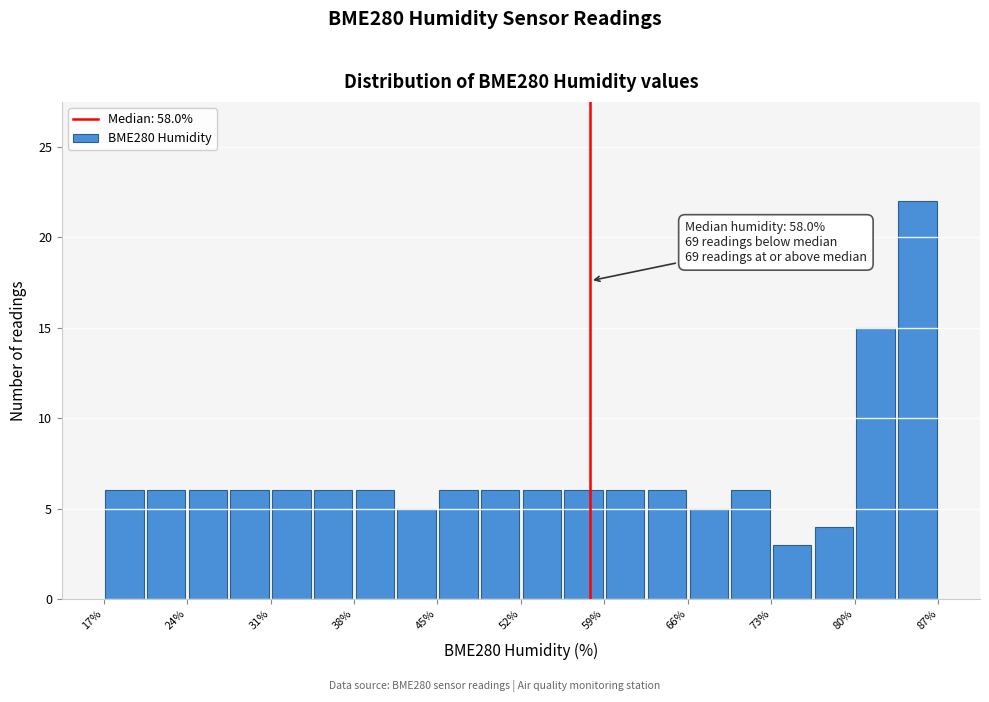

Around what value on the x-axis is the tallest bar? Give the approximate position of its centre, as read against the axis.

86